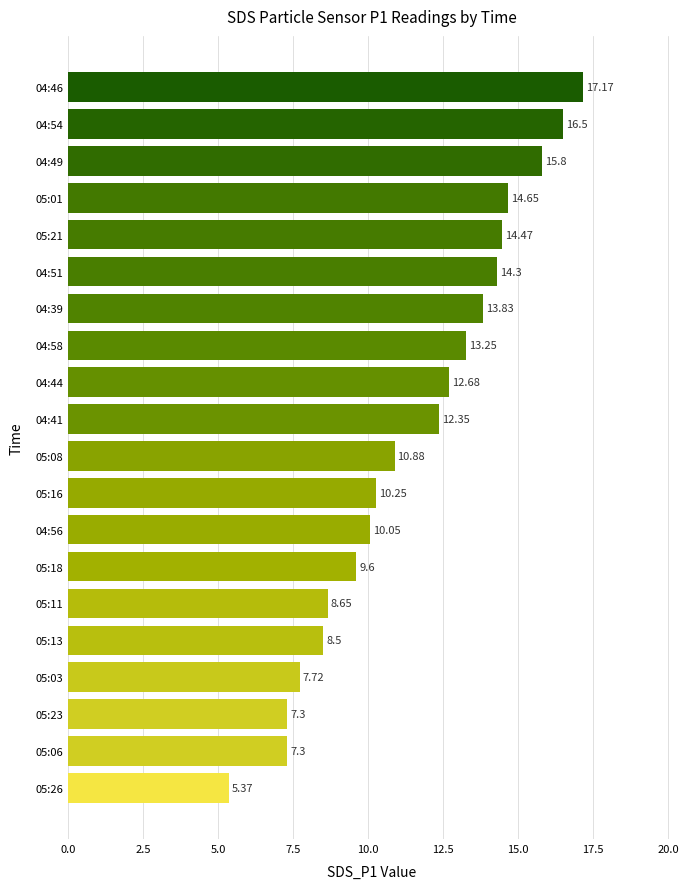

What is the greatest value displayed?

17.2